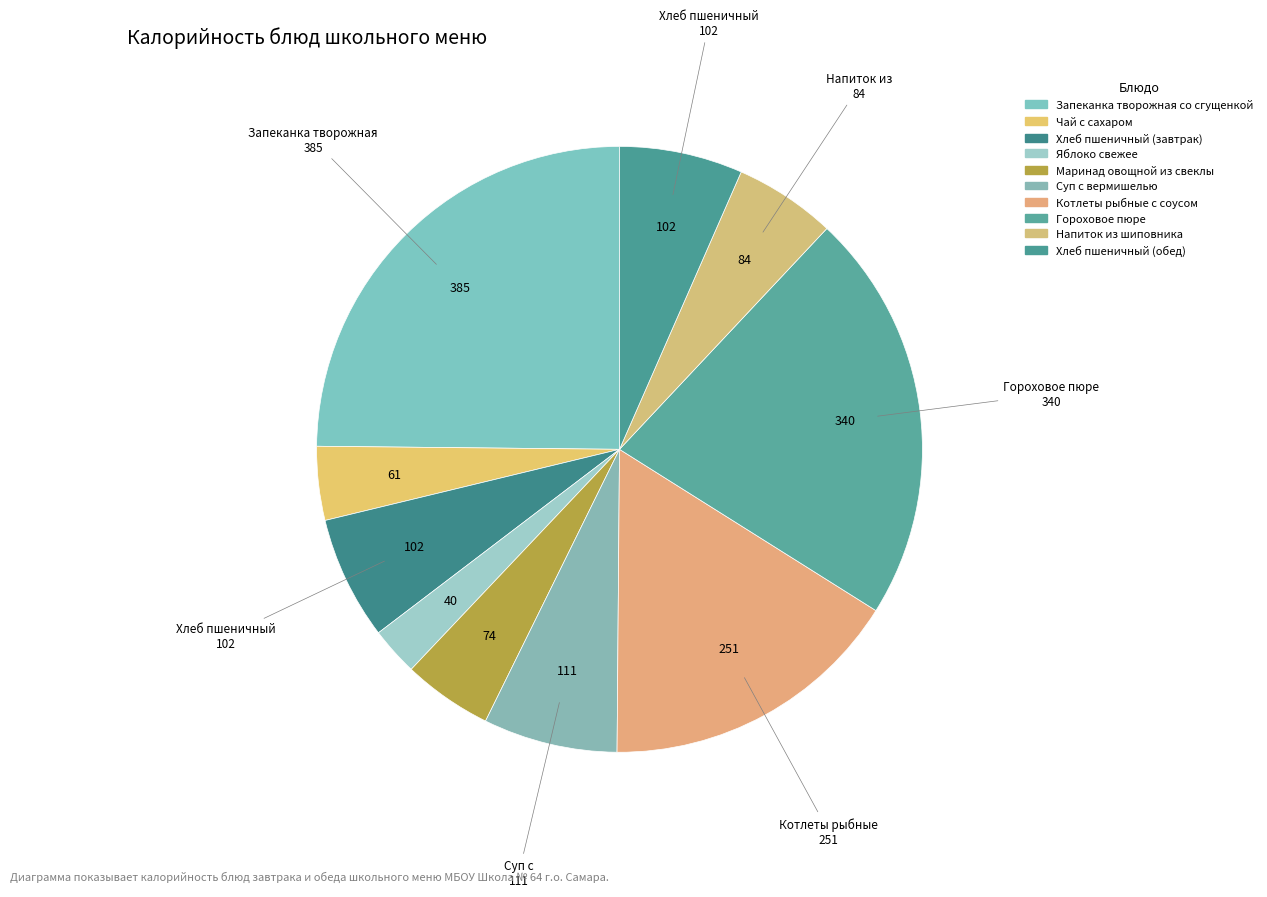

Does Чай с сахаром represent more than half of the total?

No